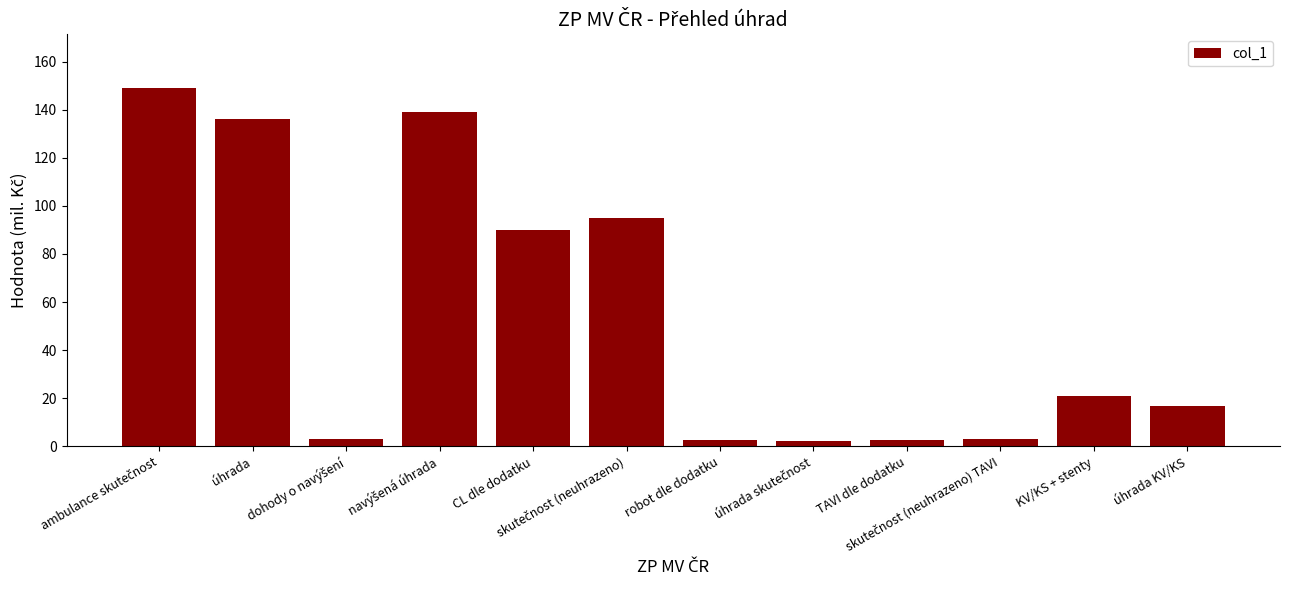

What is the value of the 12th bar from the left?

16.7